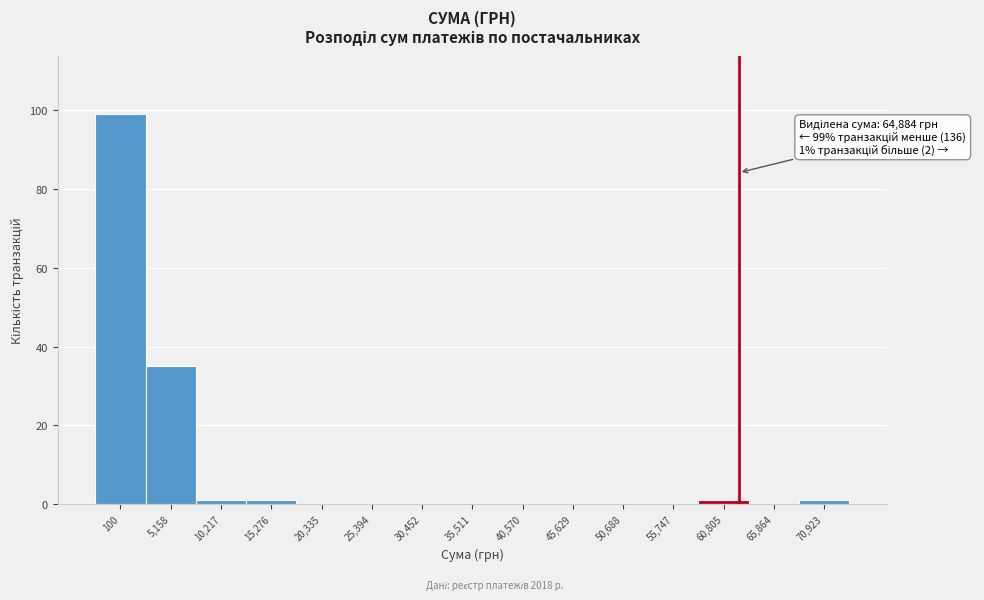

Reading left to right, list all the values displayed in this chart.

100=99	5,158=35	10,217=1	15,276=1	20,335=0	25,394=0	30,452=0	35,511=0	40,570=0	45,629=0	50,688=0	55,747=0	60,805=1	65,864=0	70,923=1